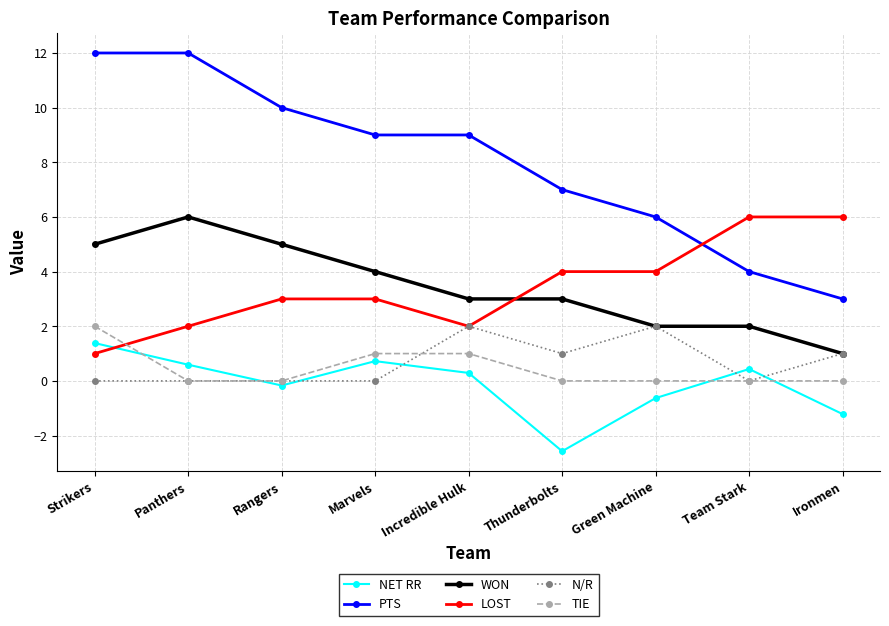

Which series has the widest spread of values?

PTS